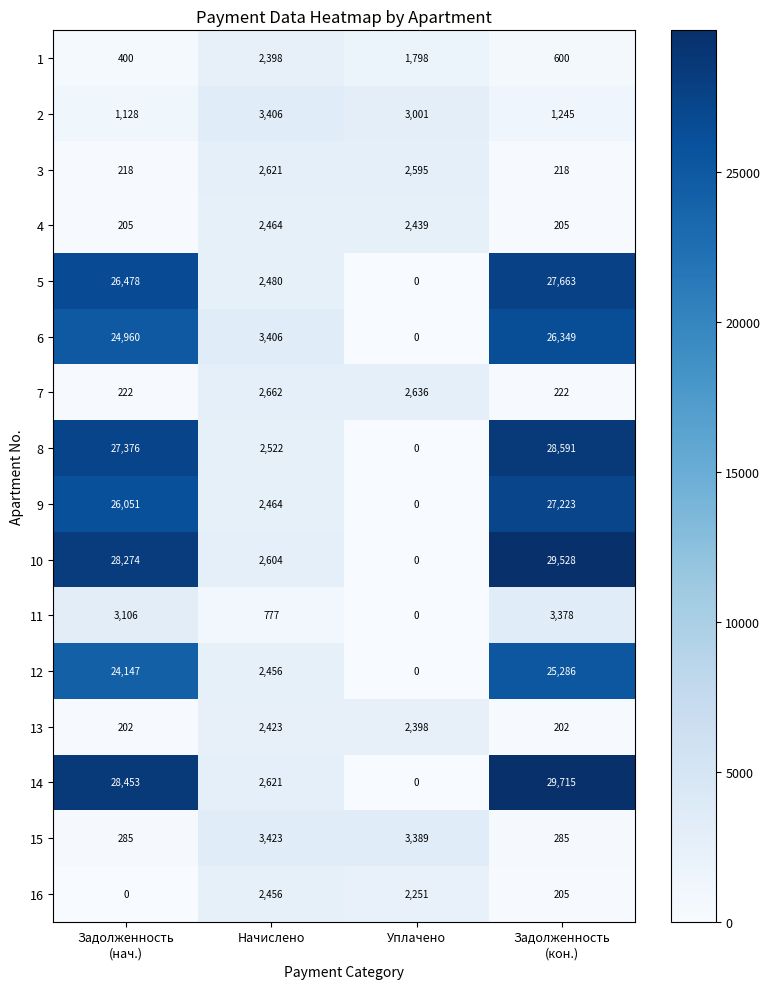

Which series has the largest range (max minus min)?

14